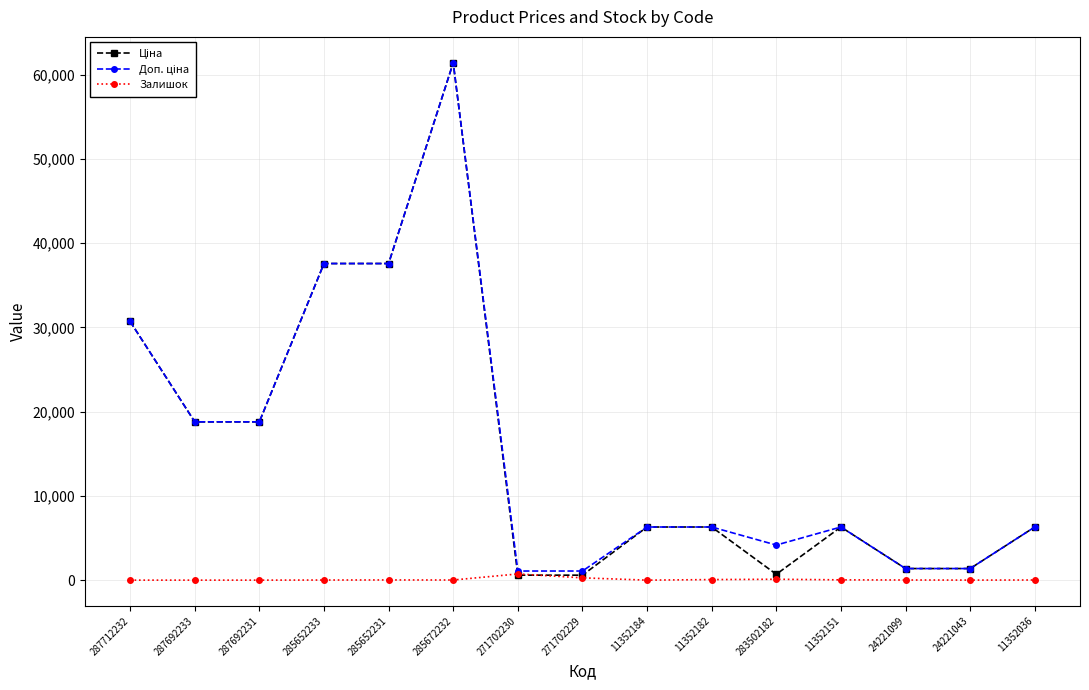

How many categories are shown in the chart?

15